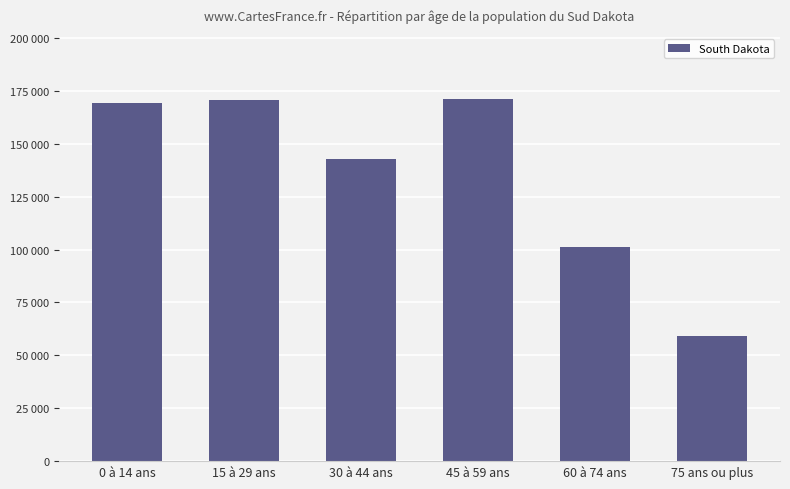

What is the greatest value displayed?

171149